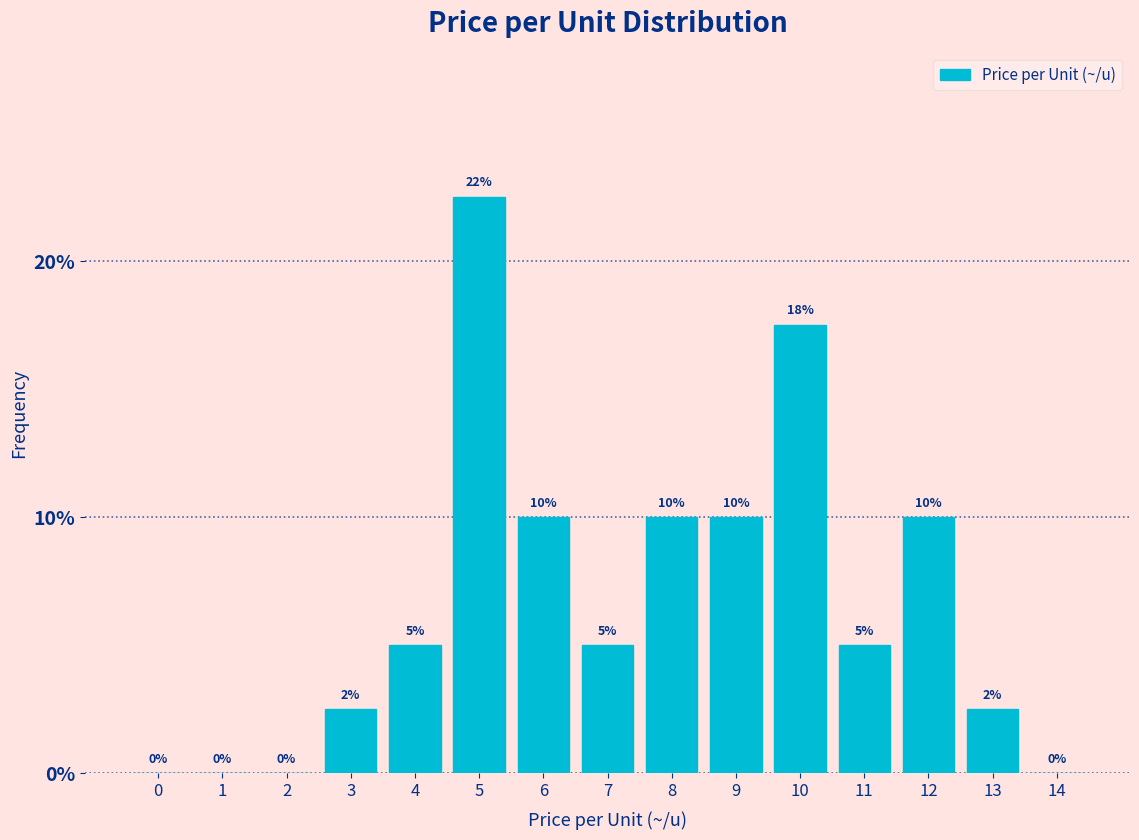

What value does the data have at 9?

10.0